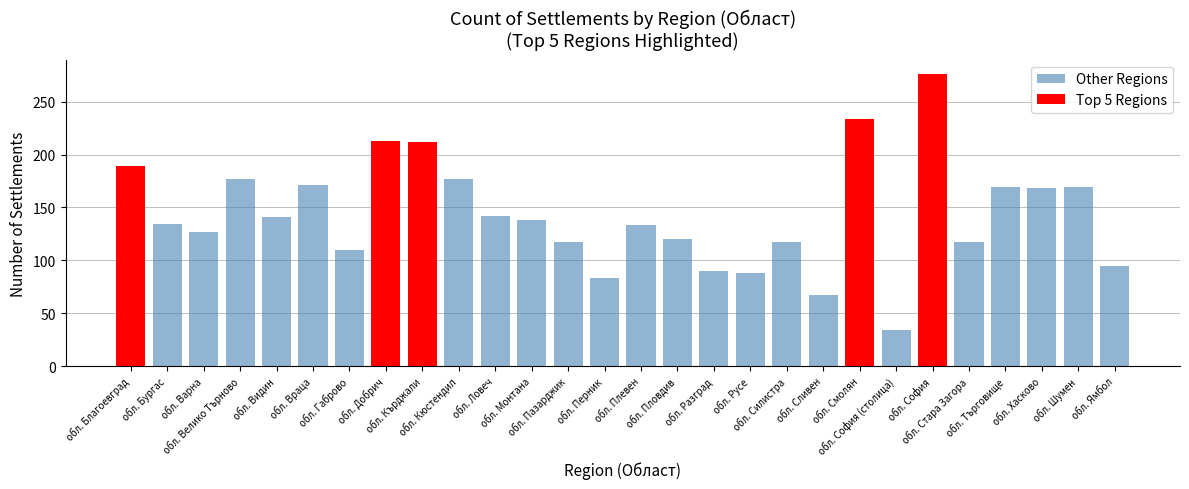

What is the greatest value displayed?

276